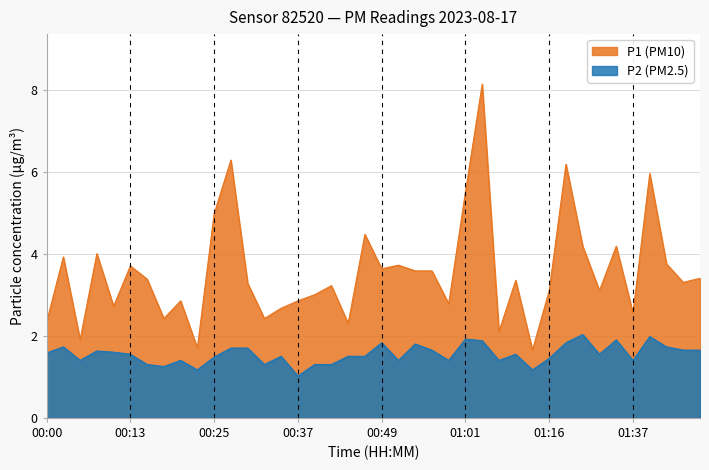

Rank the series by their maximum value, from highest to lowest.

P1 (PM10), P2 (PM2.5)